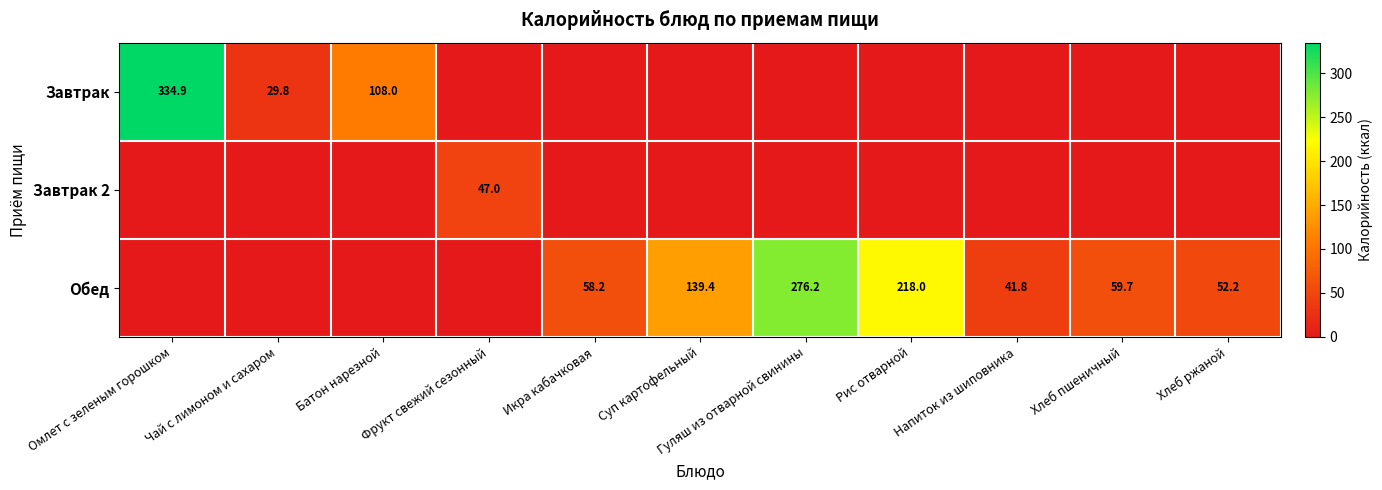

Between Суп картофельный and Омлет с зеленым горошком, which is larger?

Омлет с зеленым горошком